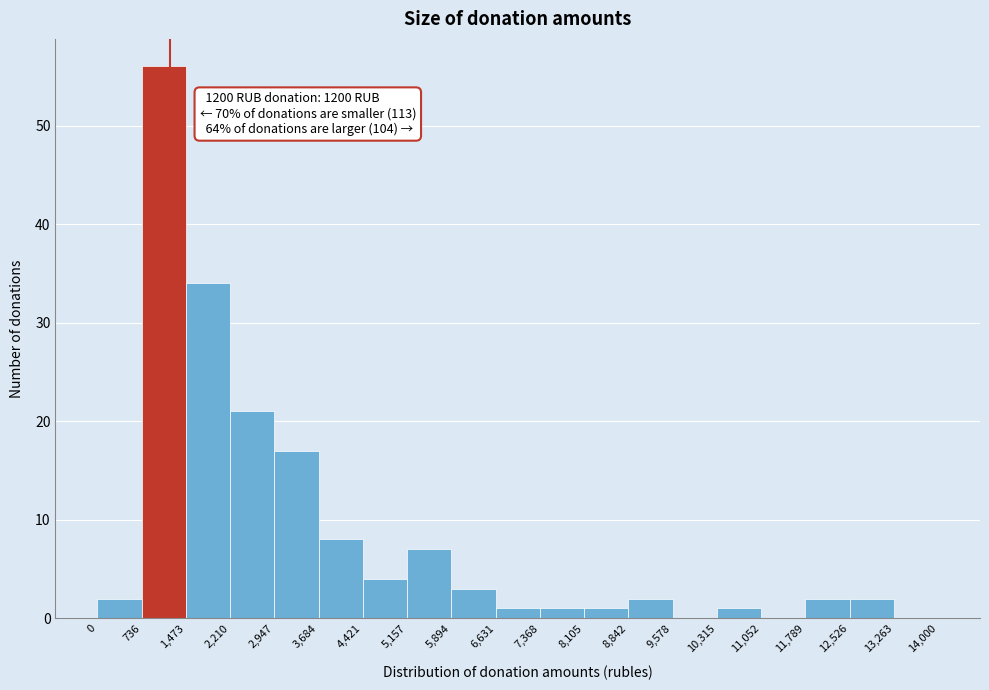

Over which range of the x-axis is the bar tallest?

736 to 1,473